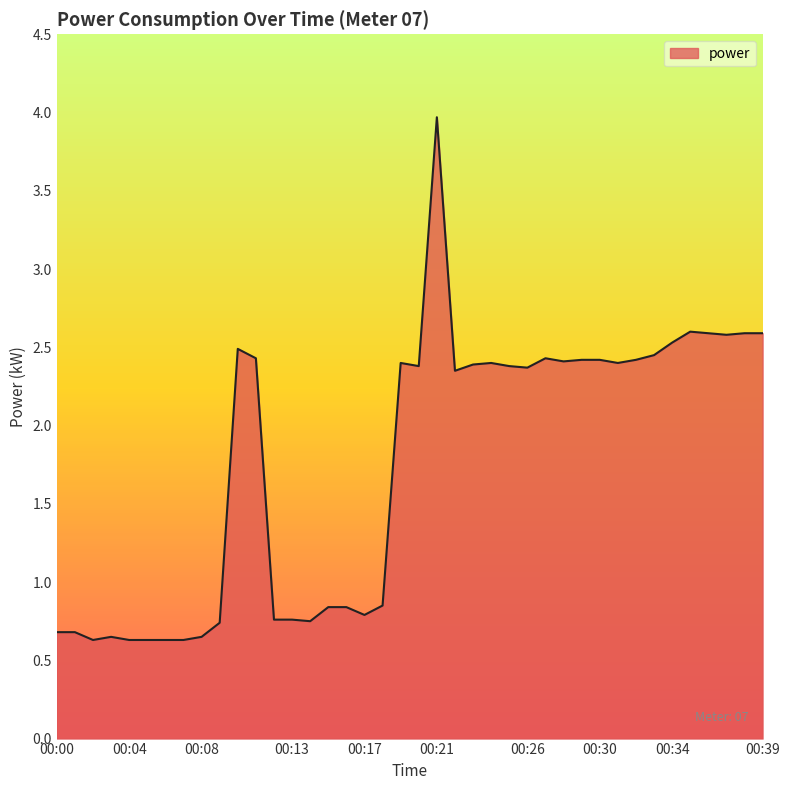

What is the difference between the maximum and minimum values?

3.3